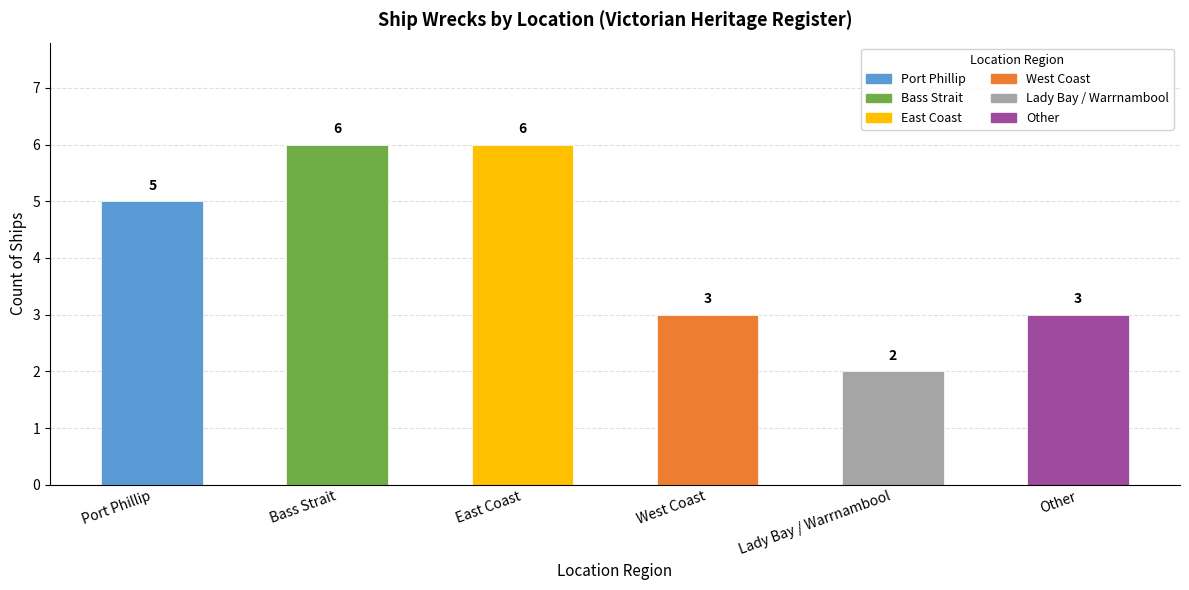

Which has a higher value, Lady Bay / Warrnambool or Other?

Other